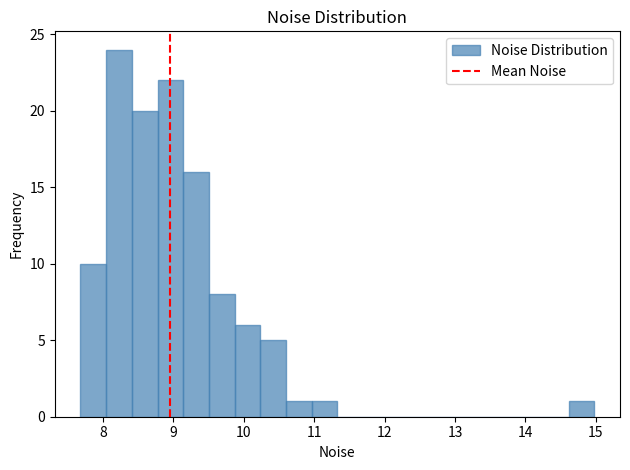

Around what value on the x-axis is the tallest bar? Give the approximate position of its centre, as read against the axis.

8.2